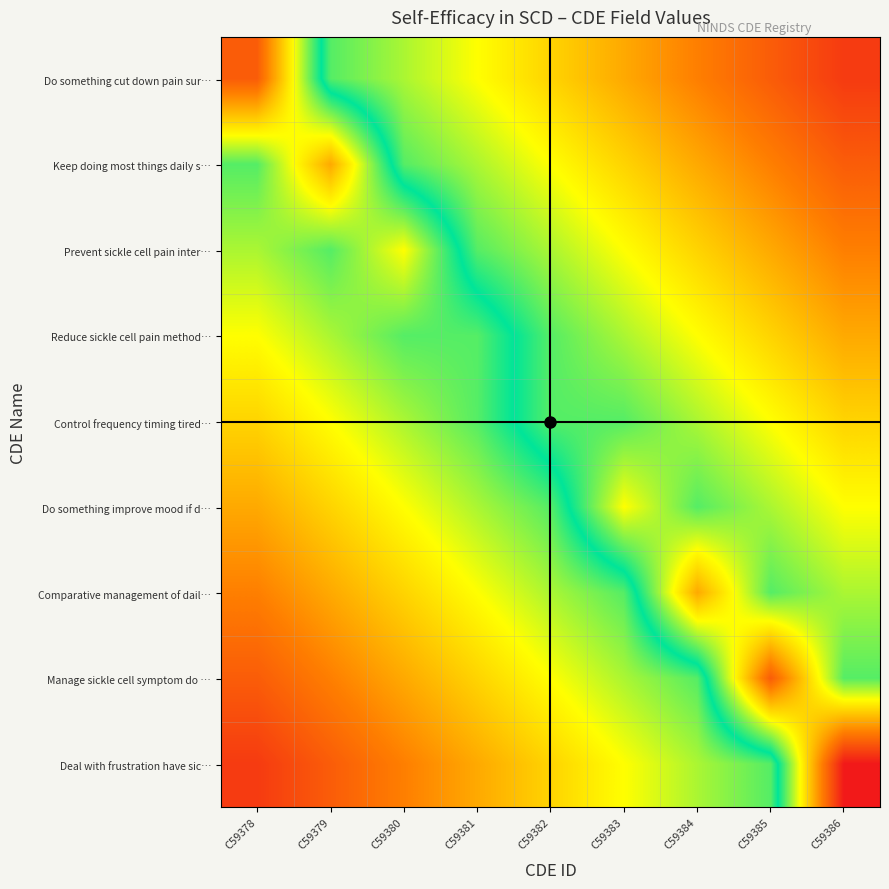

How many categories are shown in the chart?

9